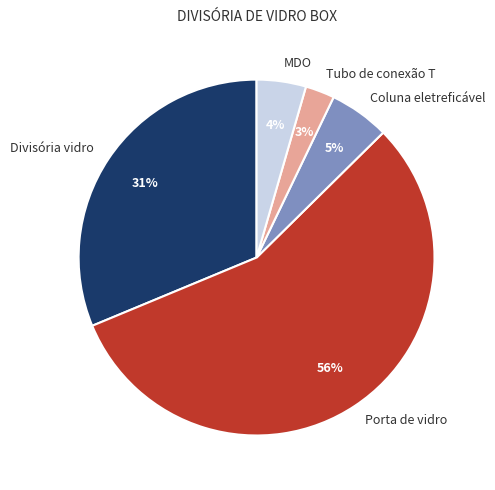

Rank the categories by value from highest to lowest.

Porta de vidro, Divisória vidro, Coluna eletreficável, MDO, Tubo de conexão T